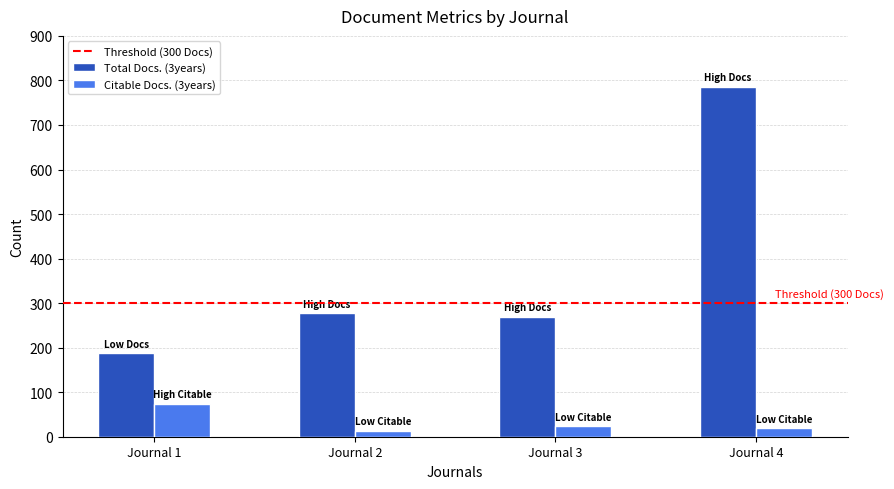

What is the spread (max minus min) of values at Journal 3?

245